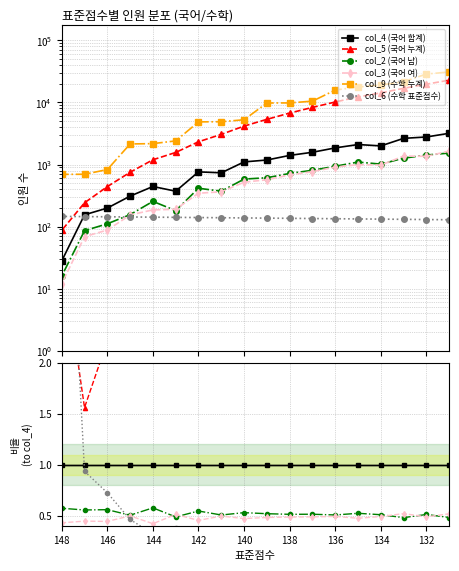

Does the chart display data point markers on the line(s)?

Yes